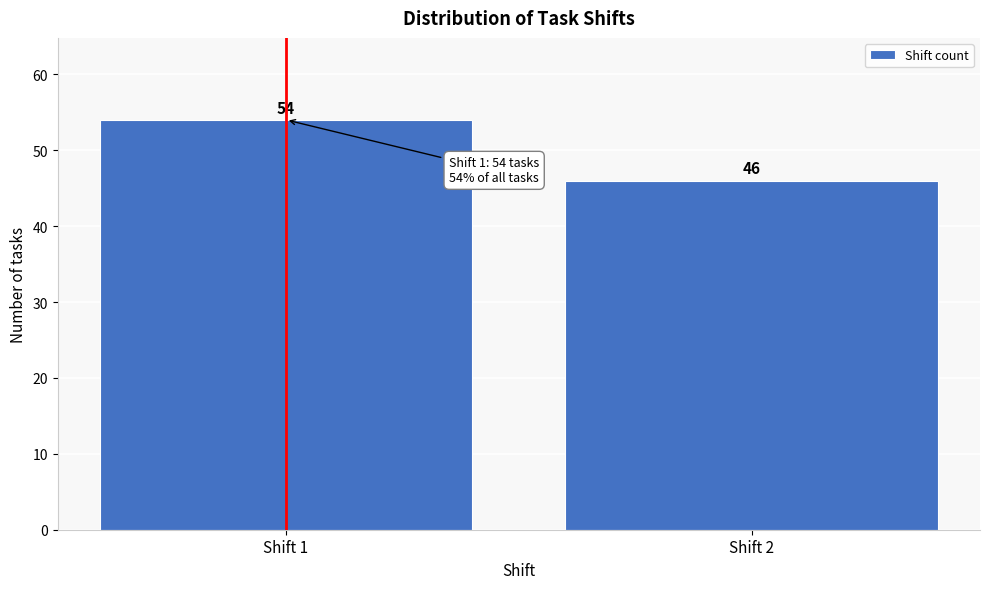

Reading right to left, extract all data points from this chart.

Shift 2=46	Shift 1=54